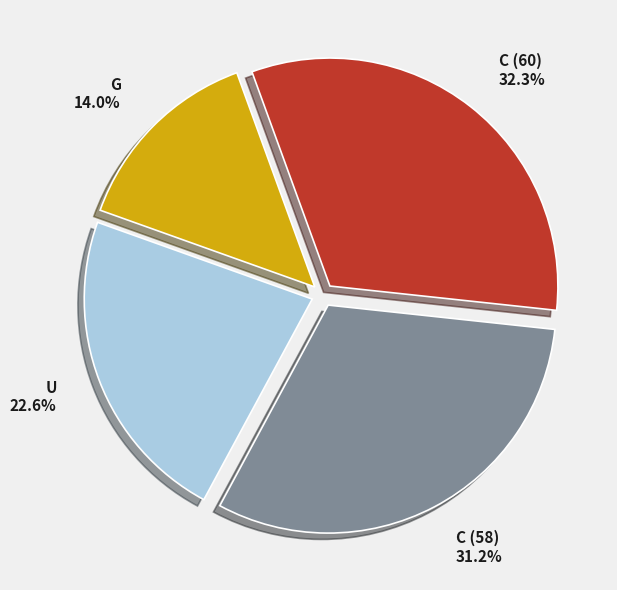

Combined, do C (58) and G account for over 50%?

No